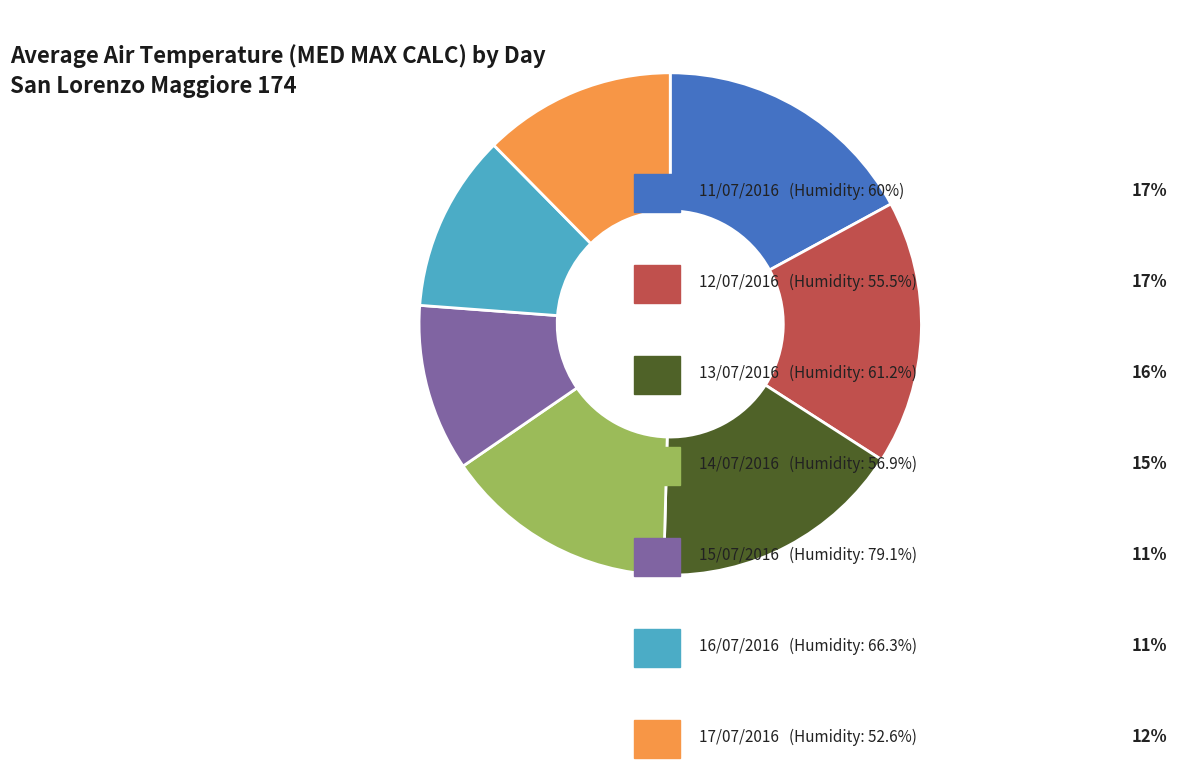

Is there any slice that represents more than half of the pie?

No